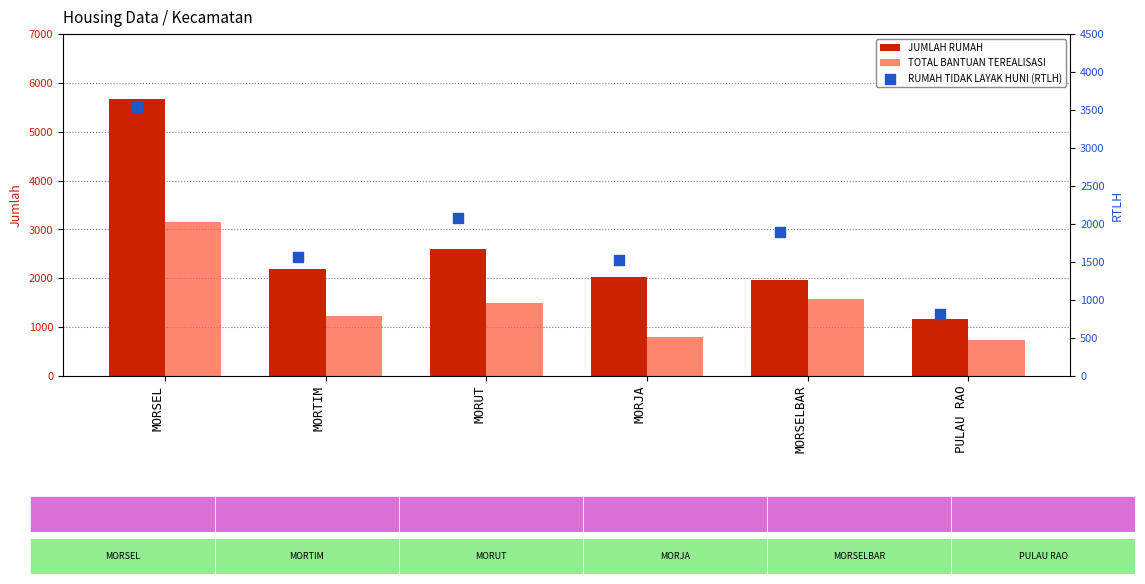

Which series has the widest spread of Y values?

JUMLAH RUMAH